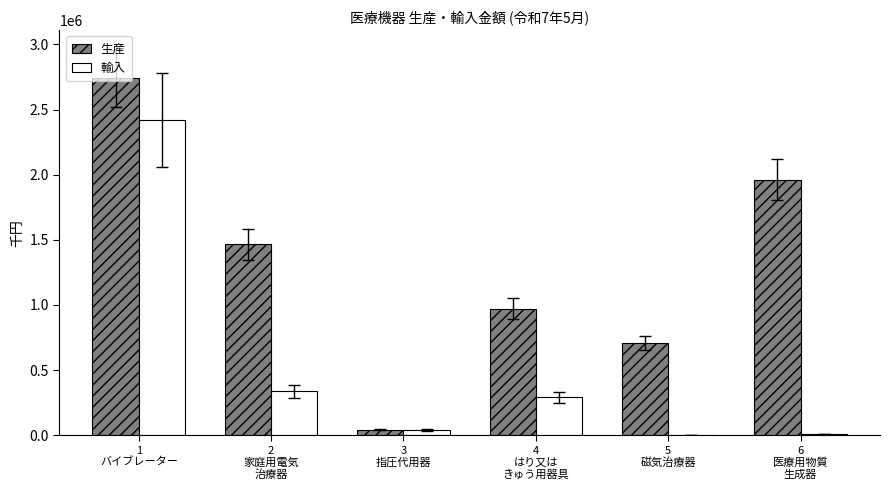

True or false: 輸入 has a value of 336190 at 2
家庭用電気
治療器.

True